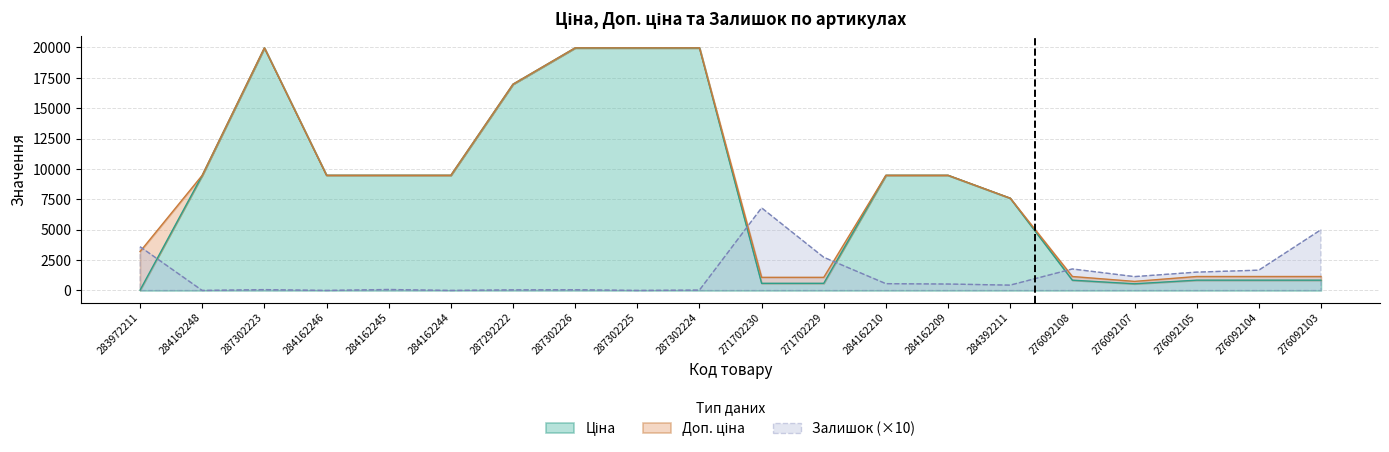

What is the label of the 14th point from the left?

284162209